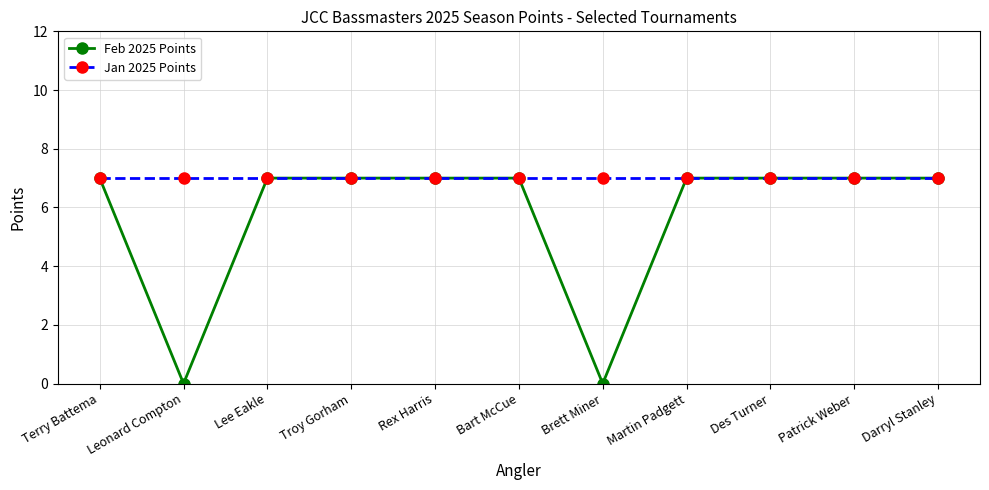

True or false: Feb 2025 Points has a value of 10 at Darryl Stanley.

False